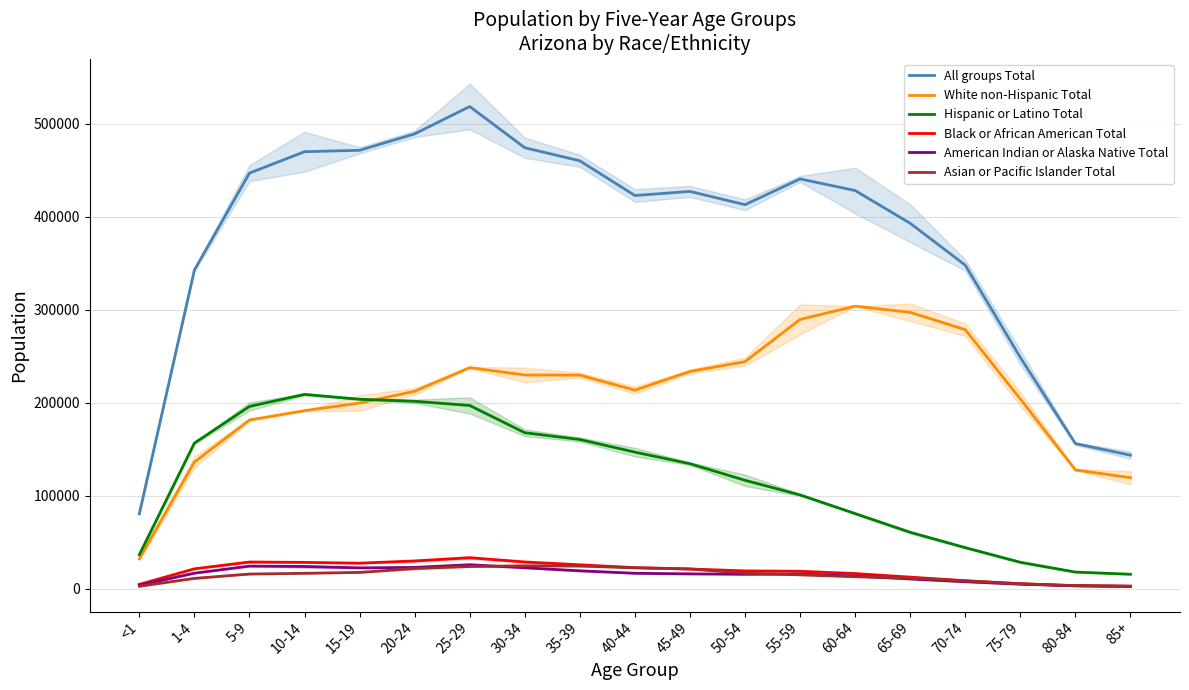

Rank the series by their maximum value, from lowest to highest.

Asian or Pacific Islander Total, American Indian or Alaska Native Total, Black or African American Total, Hispanic or Latino Total, White non-Hispanic Total, All groups Total